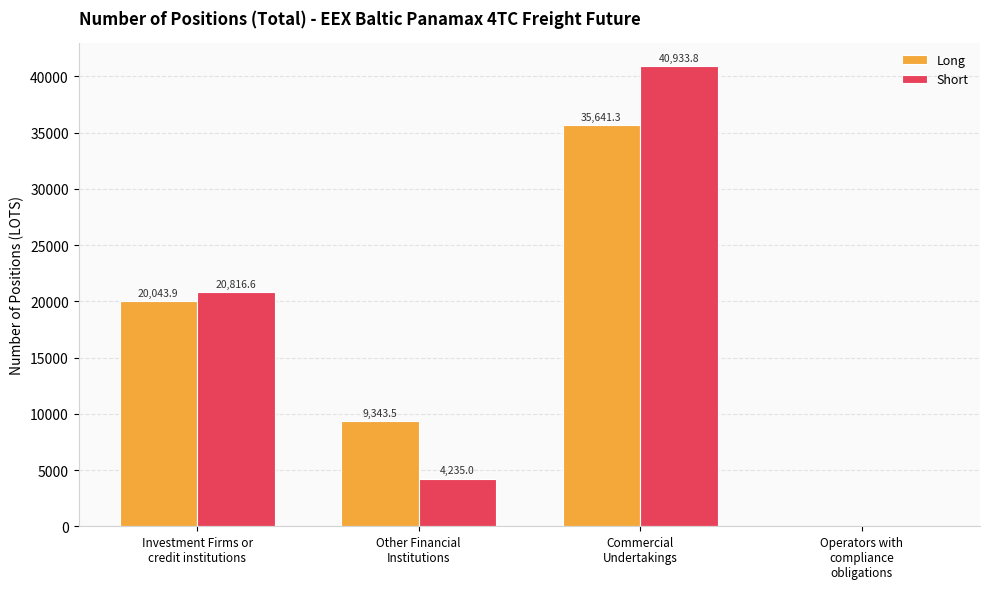

How many groups of bars are there?

4